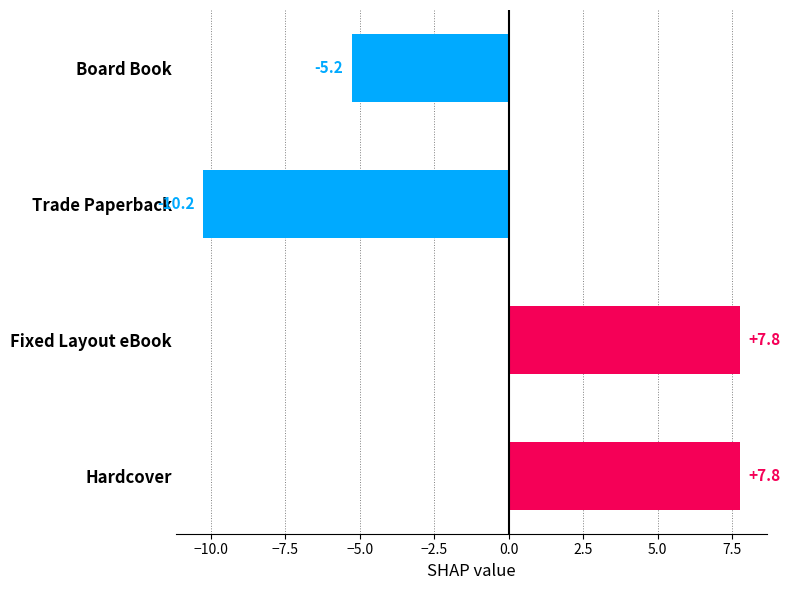

Count the number of data series in this chart.

1